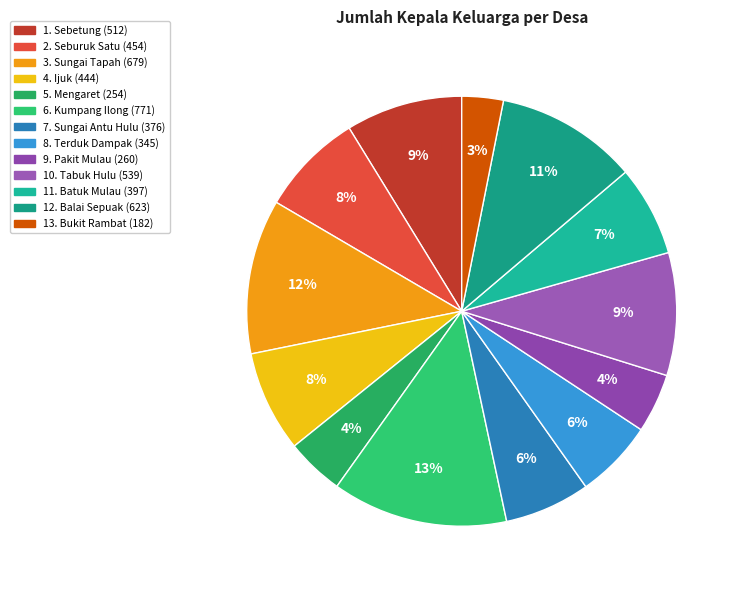

Which has a higher value, 4. Ijuk or 6. Kumpang Ilong?

6. Kumpang Ilong